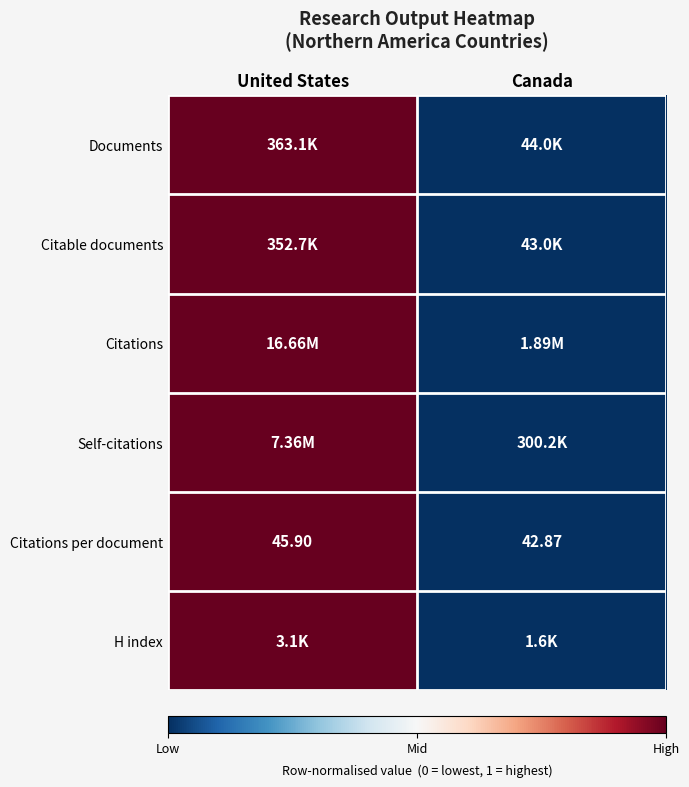

At which label does Citations per document reach its minimum?

Canada